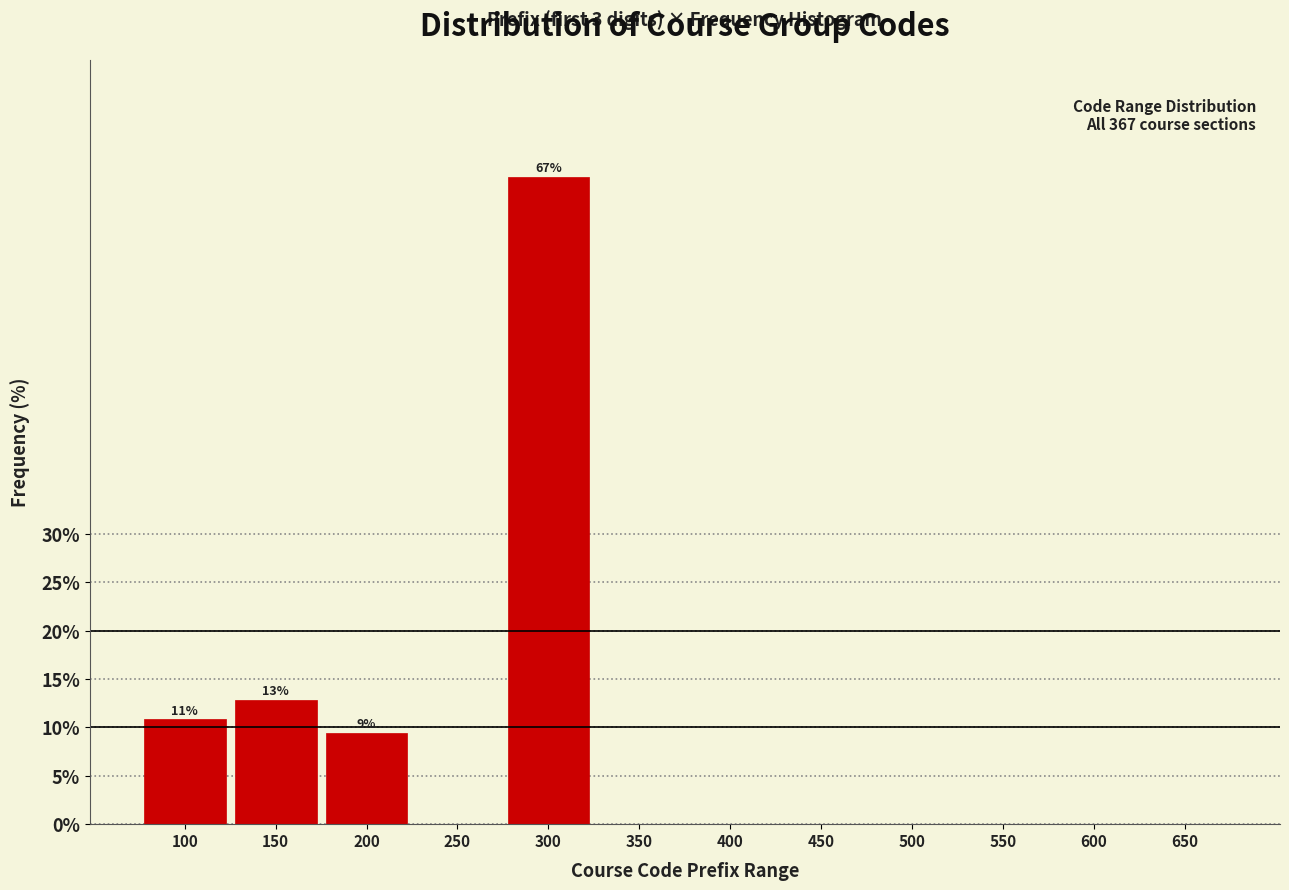

Reading left to right, what are all the values shown in this chart?

100=10.8	150=12.8	200=9.5	250=0.0	300=66.9	350=0.0	400=0.0	450=0.0	500=0.0	550=0.0	600=0.0	650=0.0